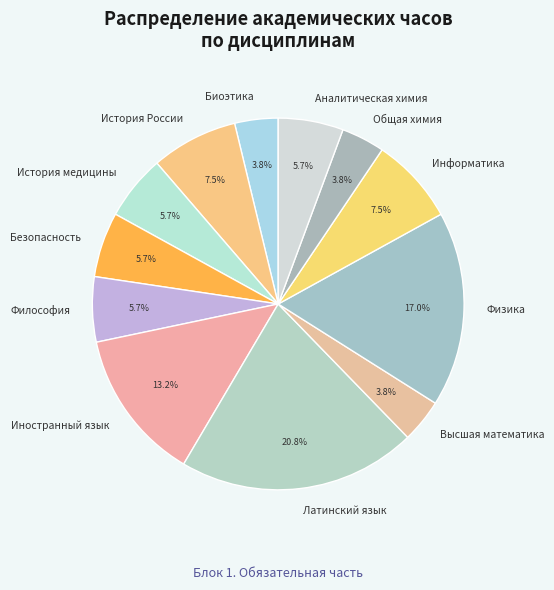

To the nearest percent, what portion does Общая химия represent?

4%